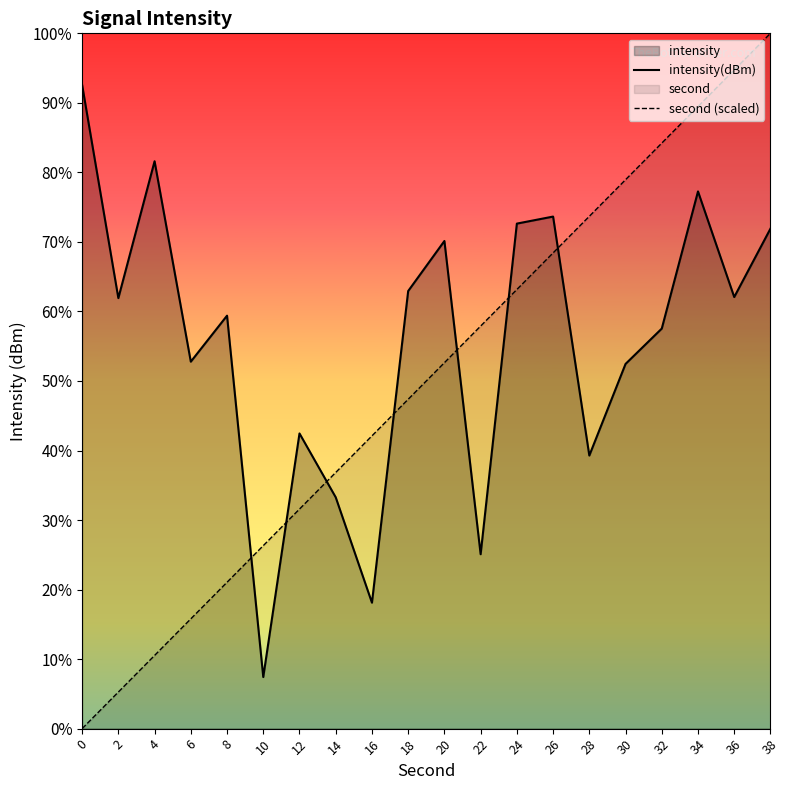

How many distinct data groups are displayed?

2